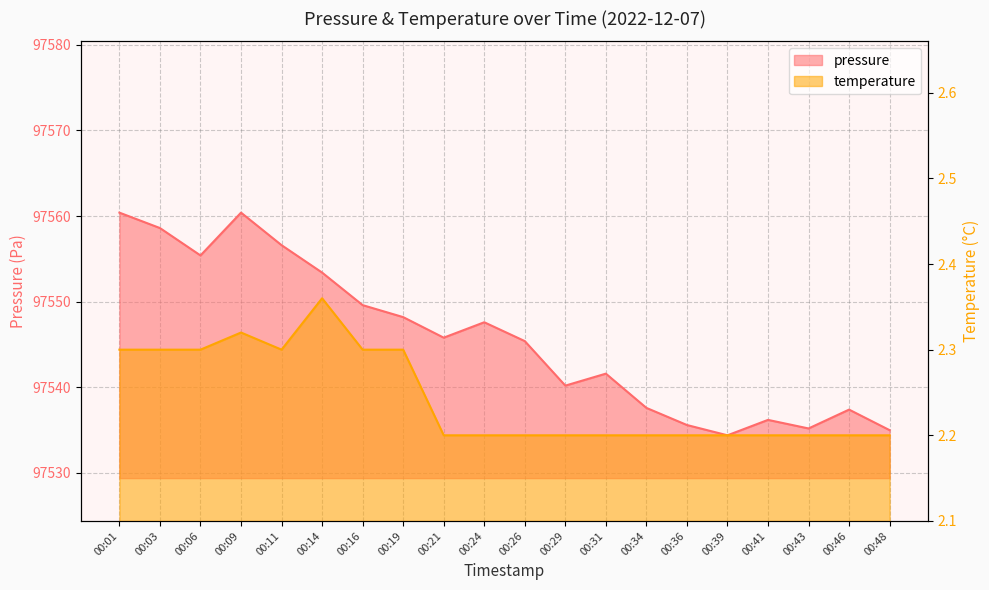

Where does the pressure series first go above 97545?

00:01